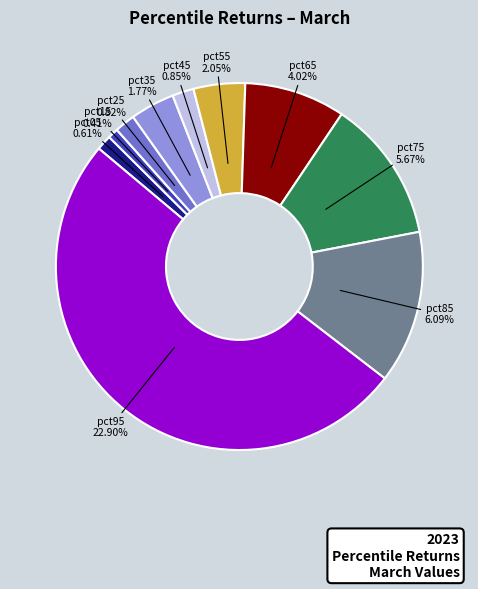

How many segments does this pie chart have?

10